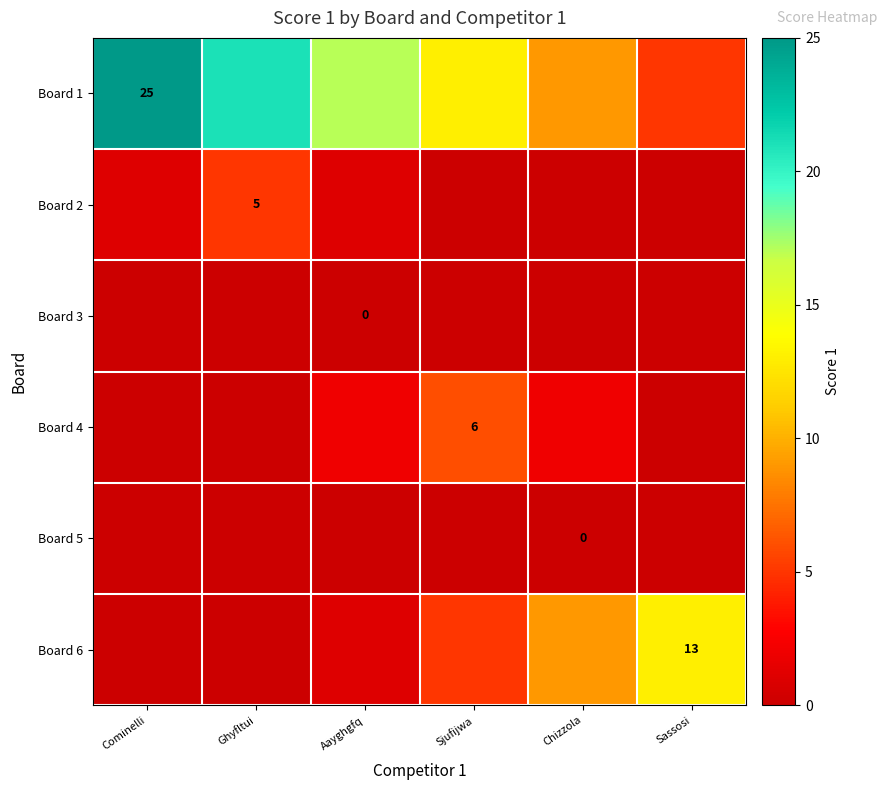

The Board 4 series shows 2 at Sjufijwa. True or false?

False